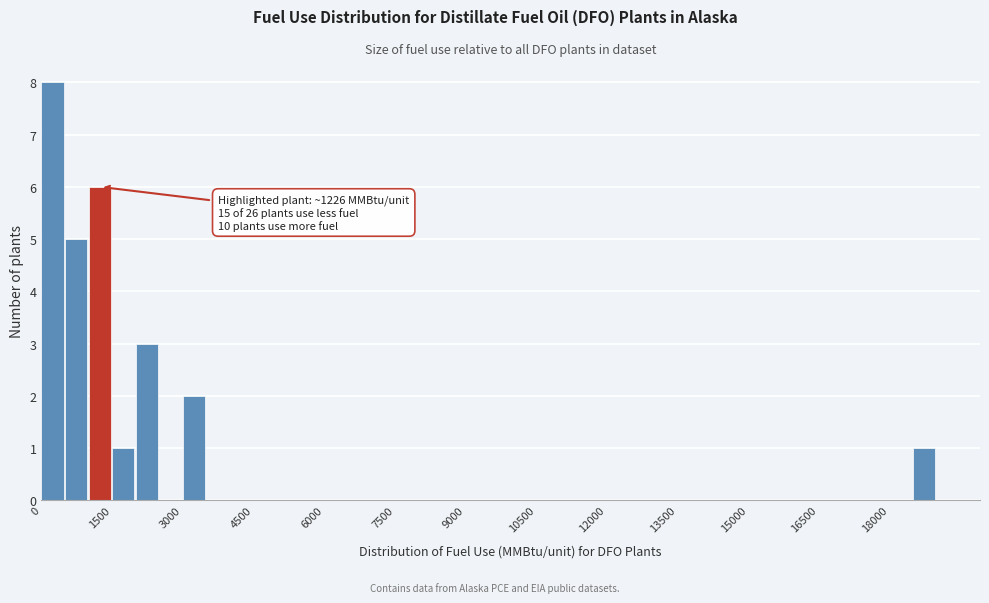

Read against the x-axis, roughly where is the centre of the tallest bar?

200